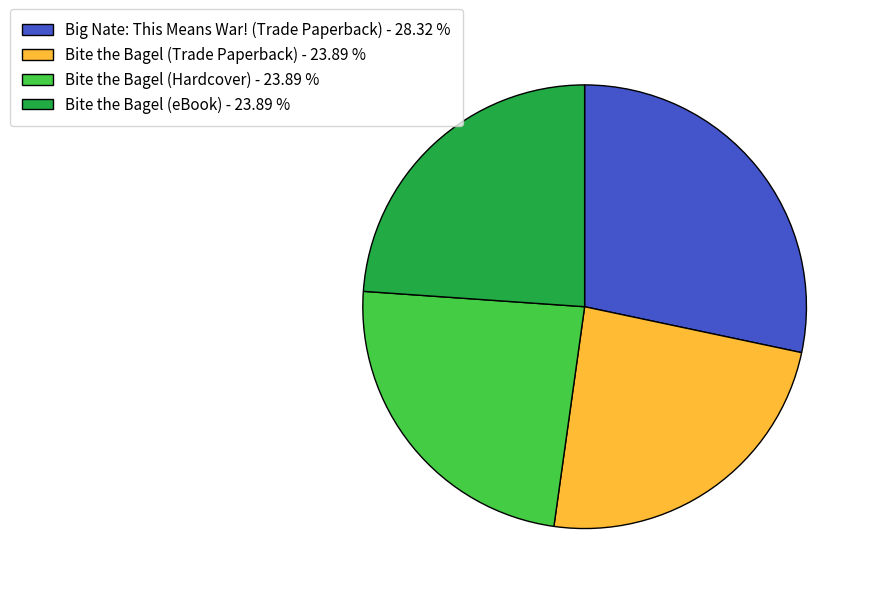

Is Big Nate: This Means War! (Trade Paperback) the majority of the pie?

No